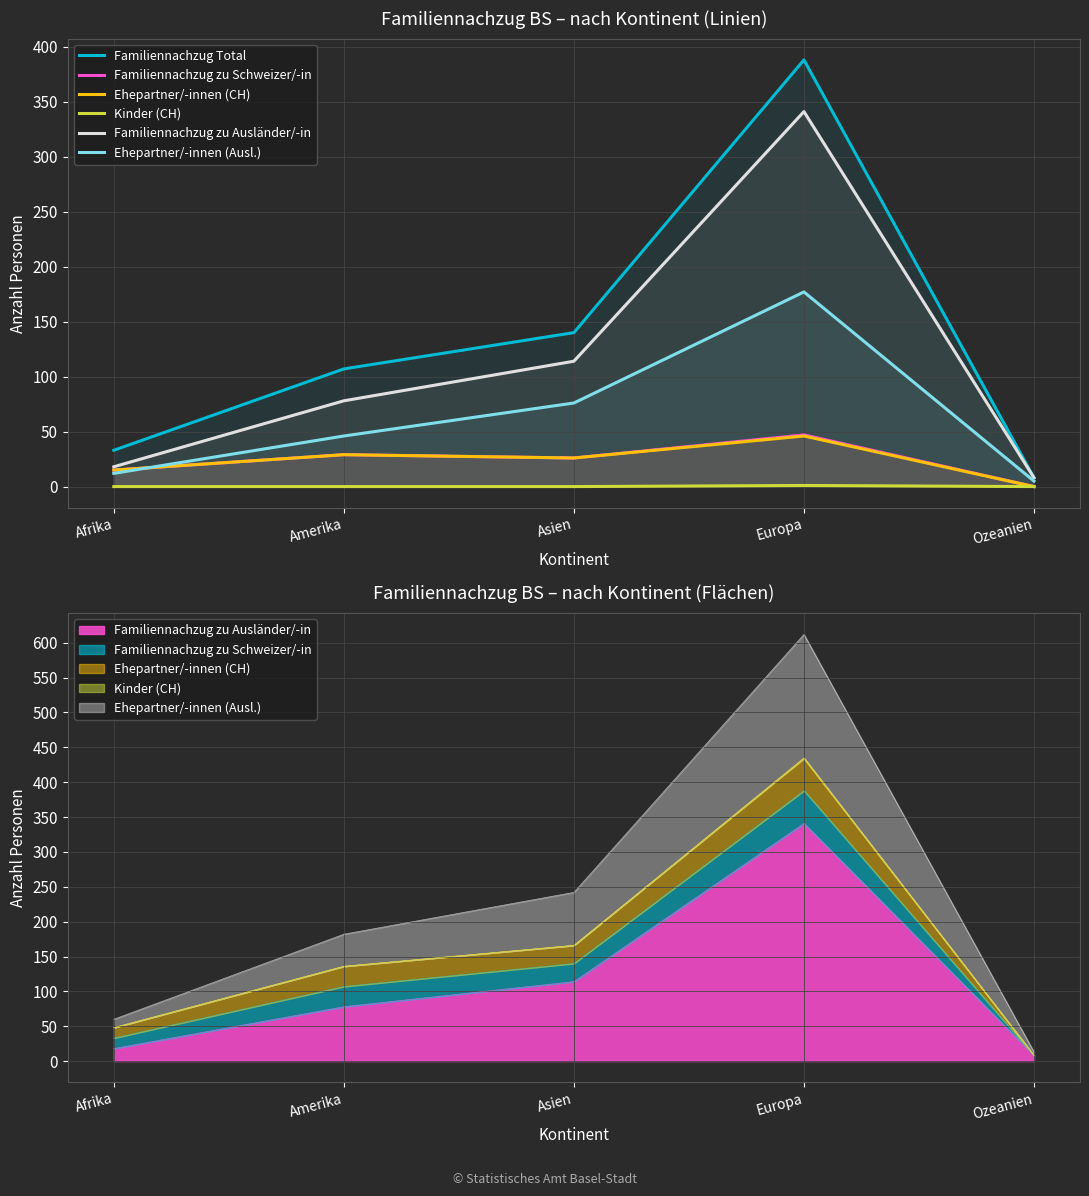

True or false: Ehepartner/-innen (Ausl.) has more than 2 points higher than both neighbors.

False